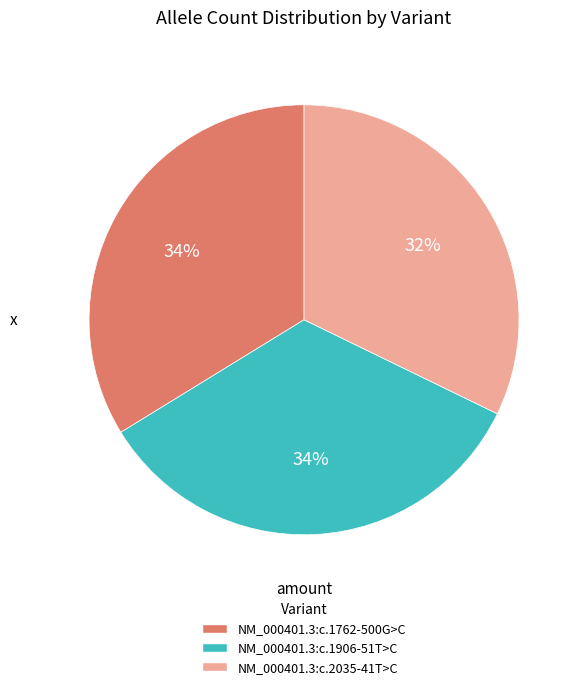

Between NM_000401.3:c.1906-51T>C and NM_000401.3:c.2035-41T>C, which is larger?

NM_000401.3:c.1906-51T>C